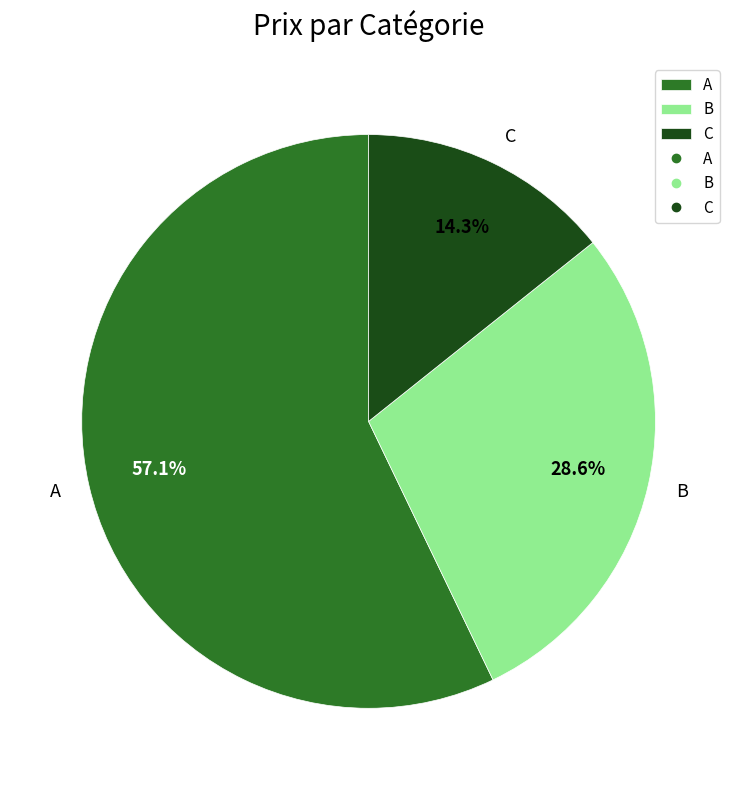

Is the sum of C and B greater than half?

No